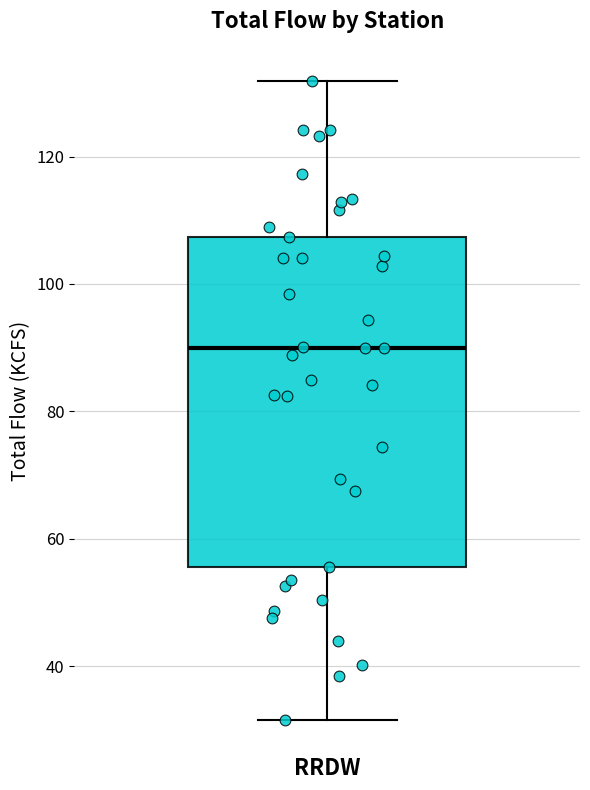

Where does the lower whisker of the box for RRDW end on the y-axis? The values are not printed on the chart, so give them approximately, as read against the axis.

32